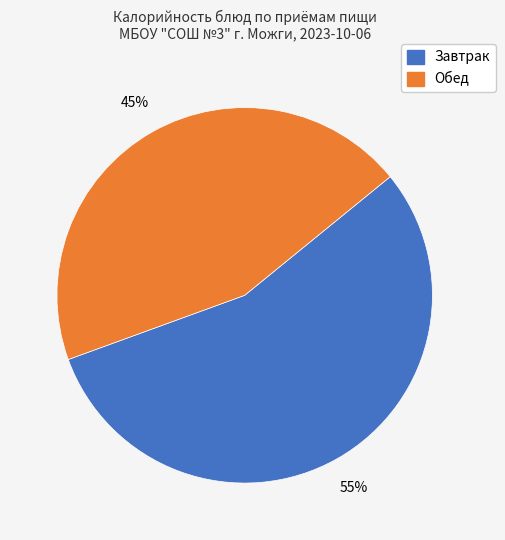

To the nearest percent, what is the average slice percentage?

50%